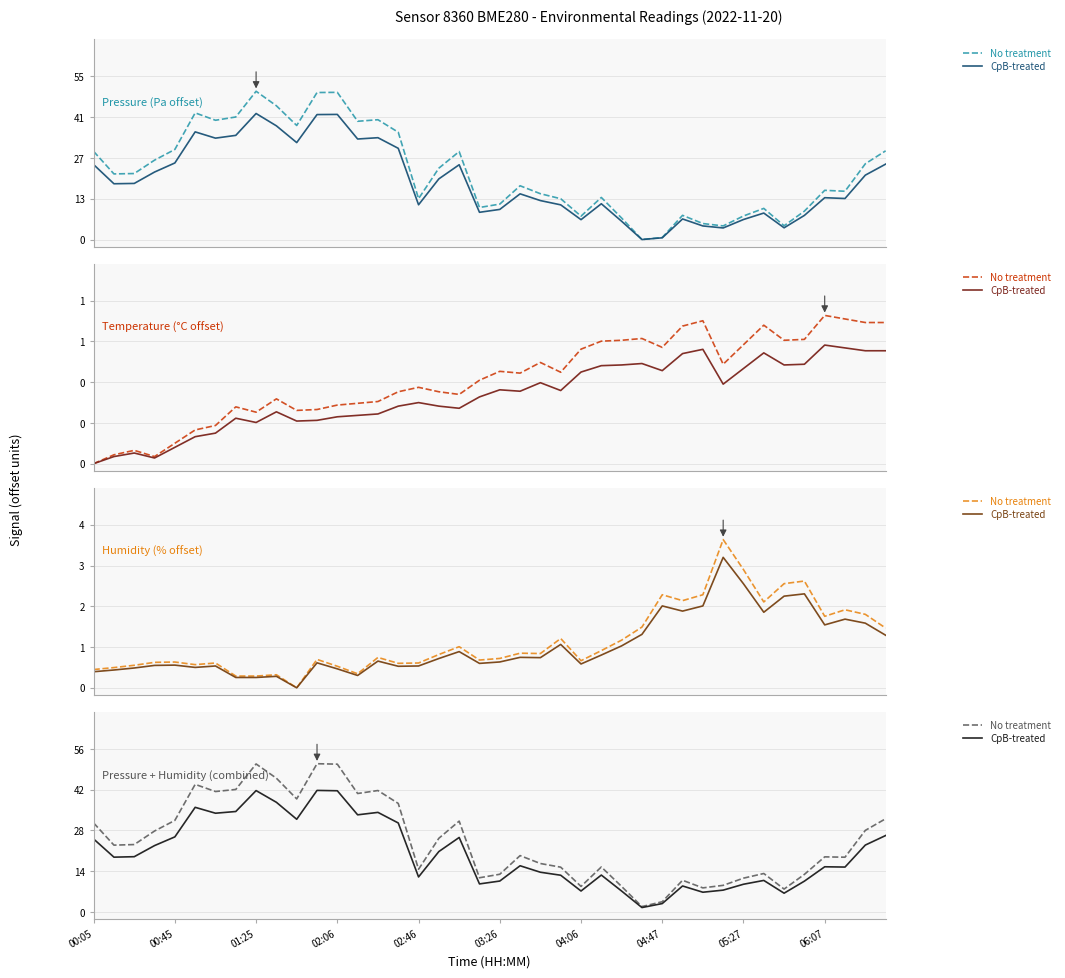

At which category is the sum across all series the highest?

11